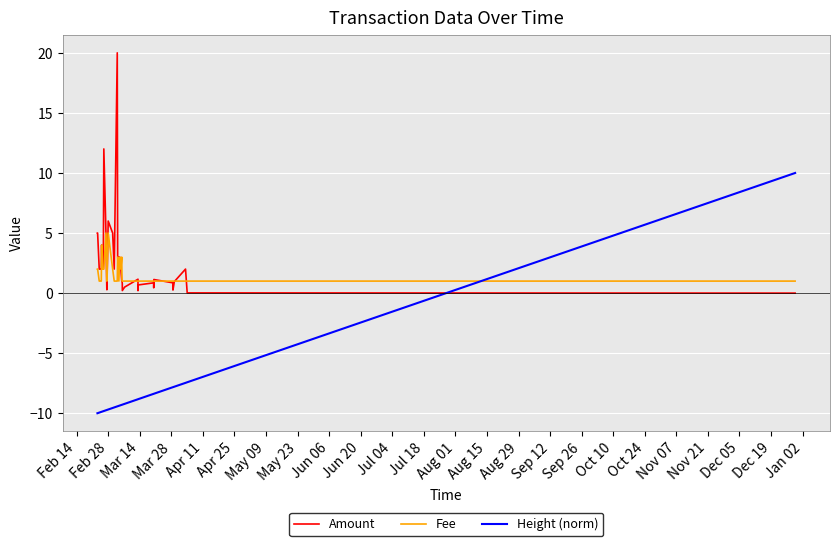

What is the maximum value for Fee?

5.0